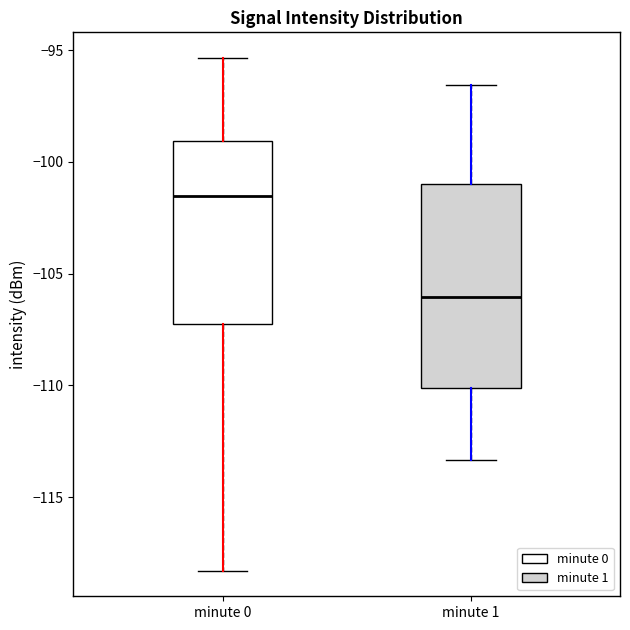

Reading left to right, transcribe this box plot: for each box, give where its median line is, the range the box spans, and where its two whiskers end, as read against the y-axis. The values are not printed on the chart, so give them approximately, as read against the axis.

minute 0: median -101.5, box -107.0 to -99.0, whiskers -118.5 to -95.5
minute 1: median -106.0, box -110.0 to -101.0, whiskers -113.5 to -96.5